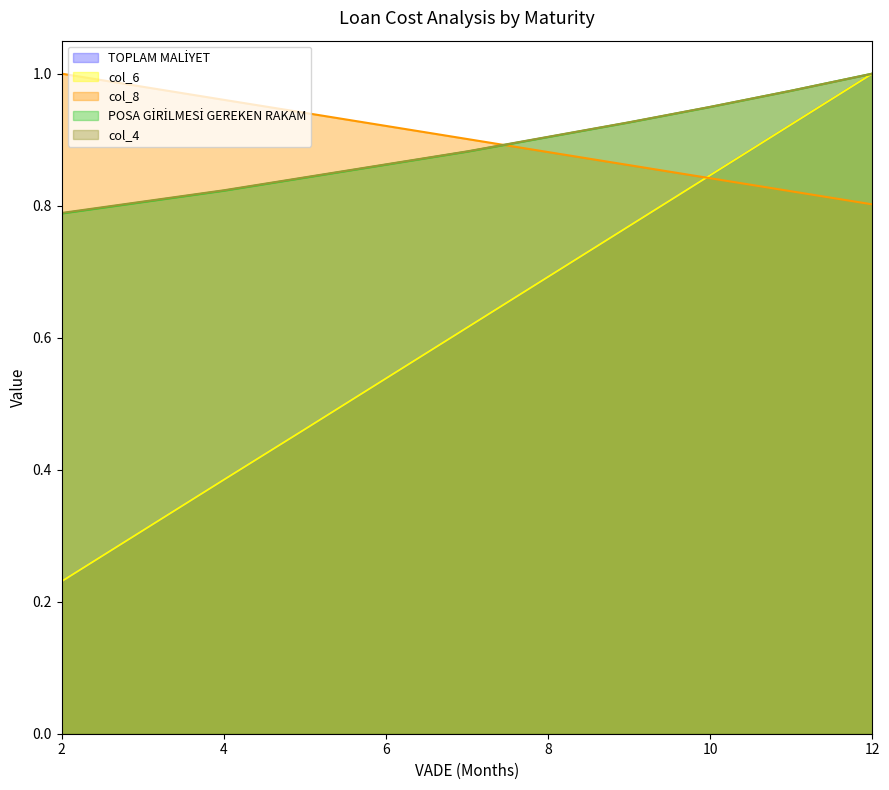

True or false: col_4 and col_6 intersect in this chart.

False